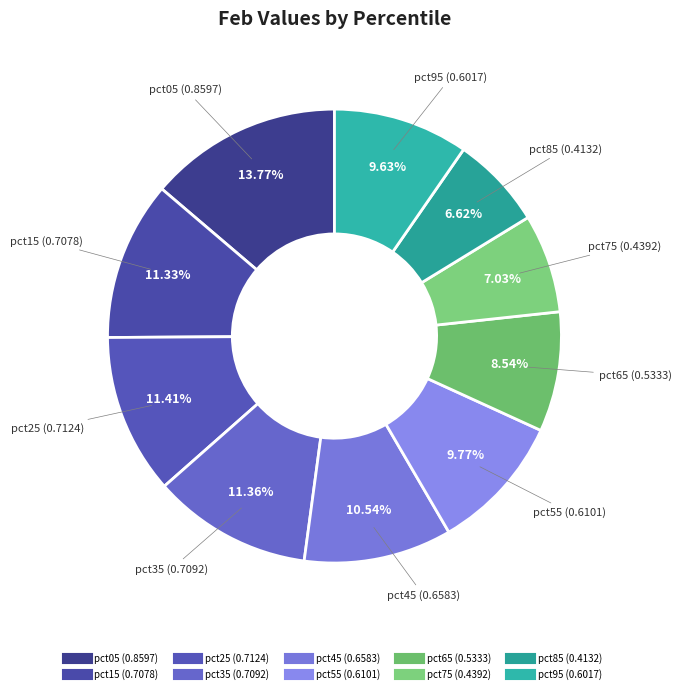

To the nearest percent, what is the difference between the pct55 and pct85 slice percentages?

3%